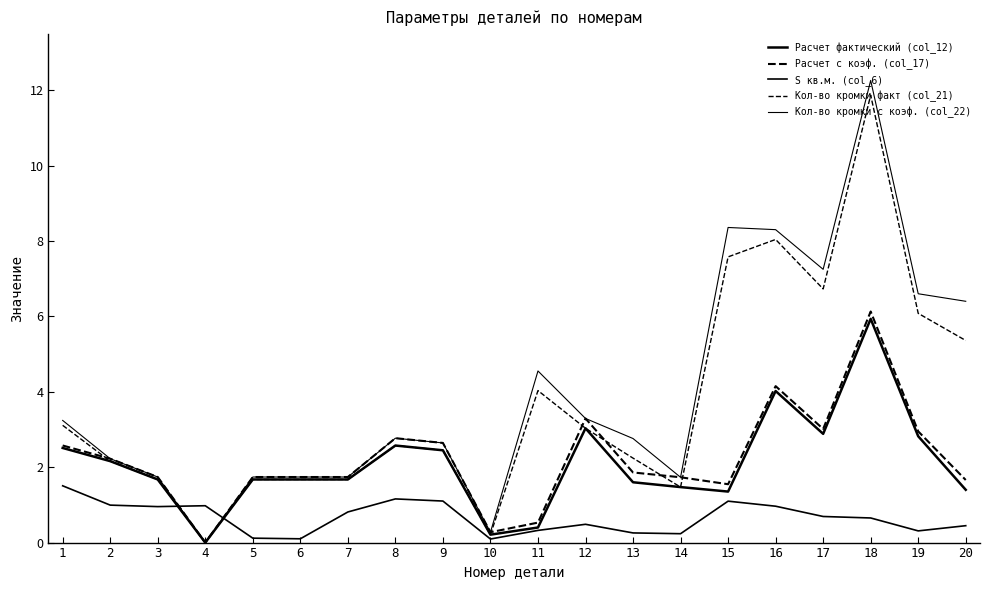

At how many categories does at least one series exceed 5?

6